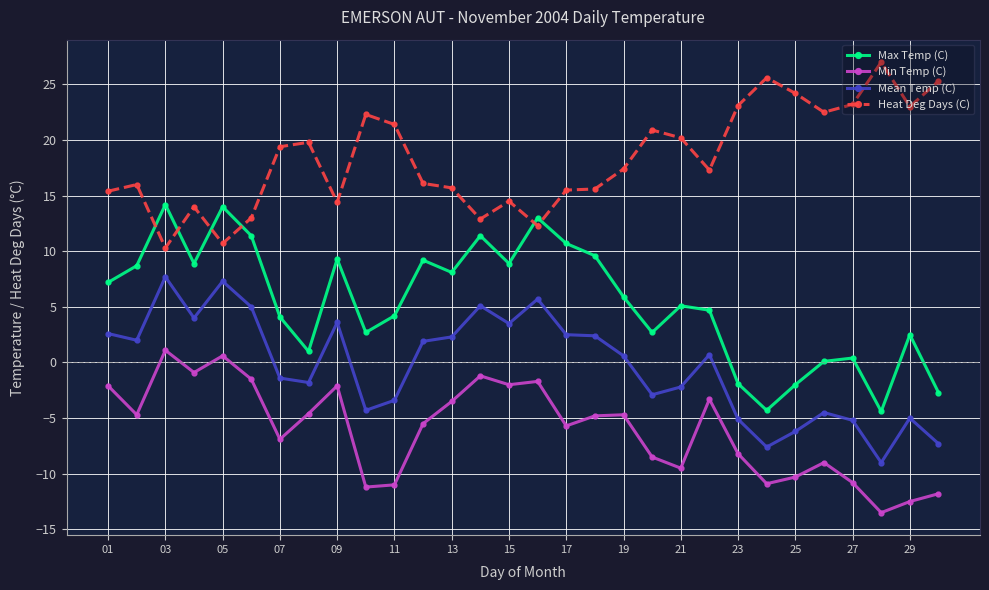

Is this an area chart (filled region under the line)?

No